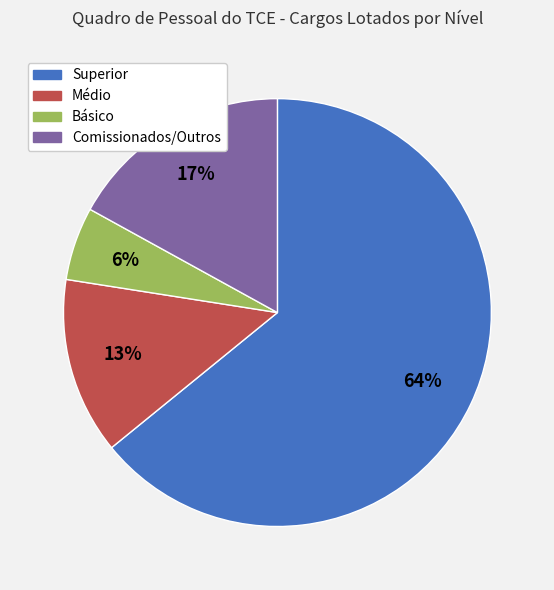

What percentage is the Médio slice, to the nearest percent?

13%